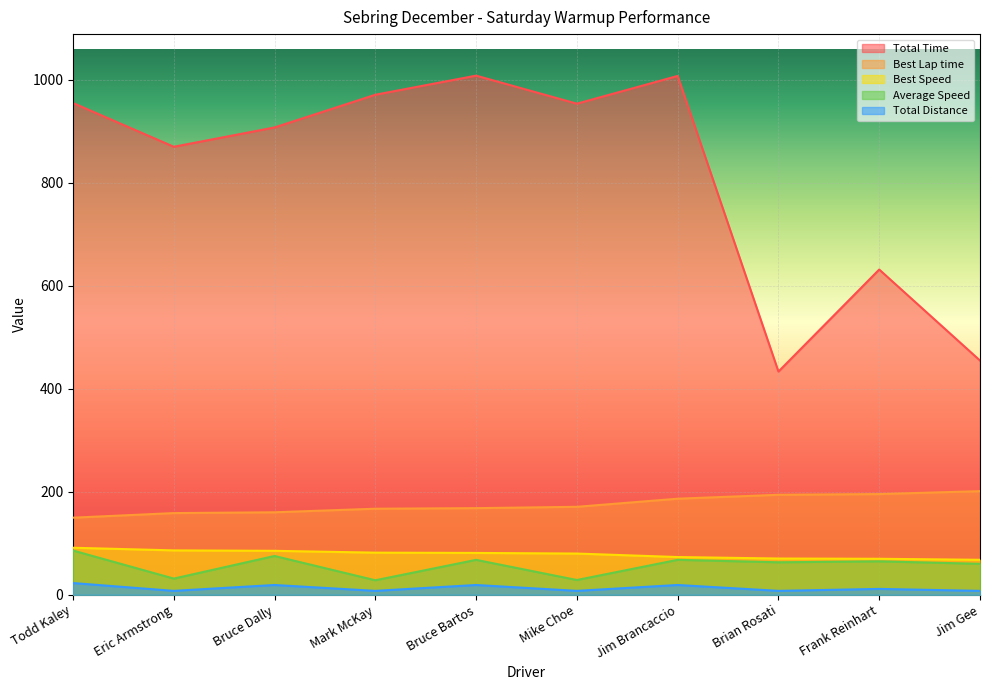

At which category is the sum across all series the highest?

Jim Brancaccio